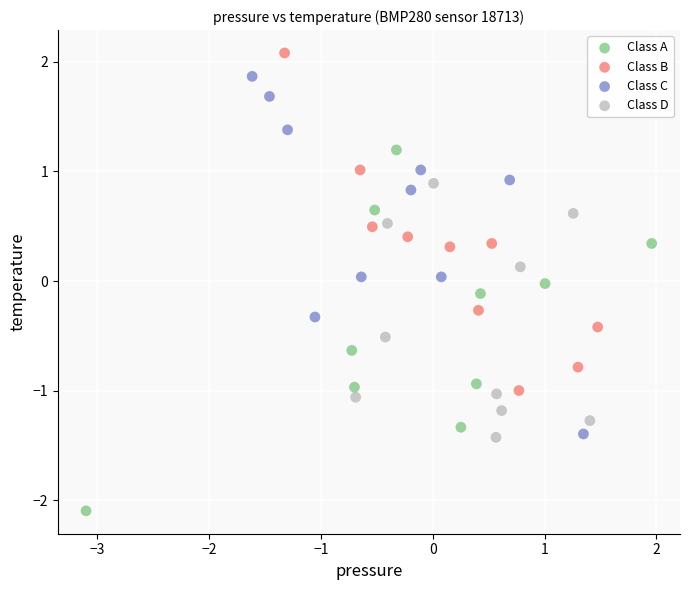

Which series reaches the minimum Y coordinate?

Class A